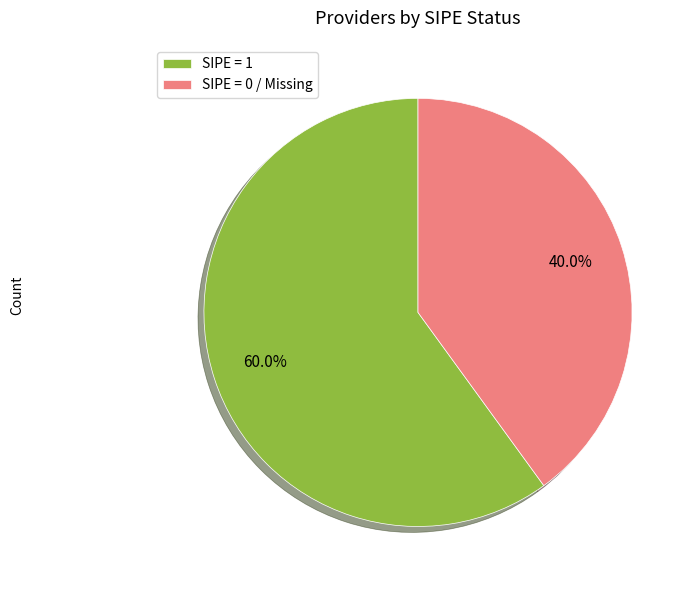

Count the number of slices in the pie.

2